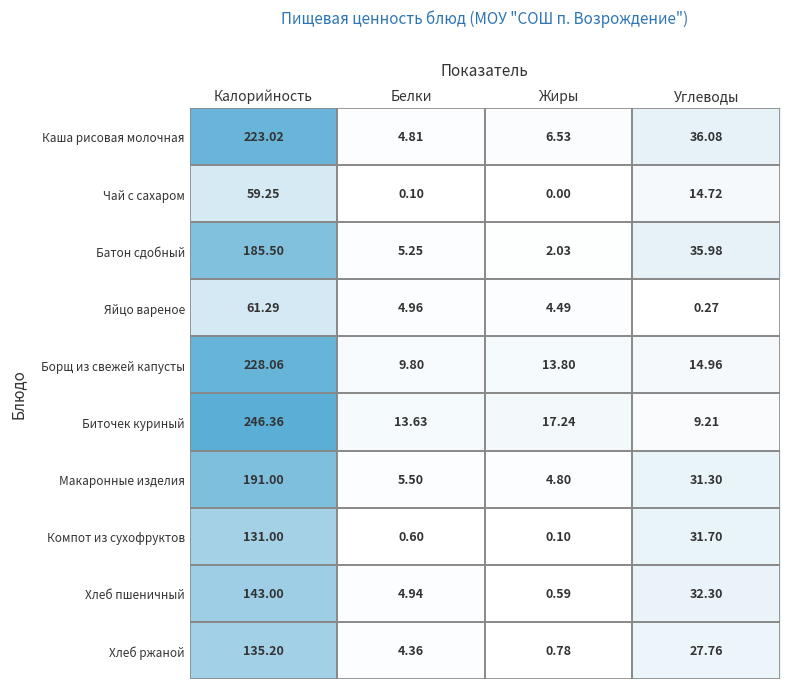

What is the spread (max minus min) of values at Белки?

13.5